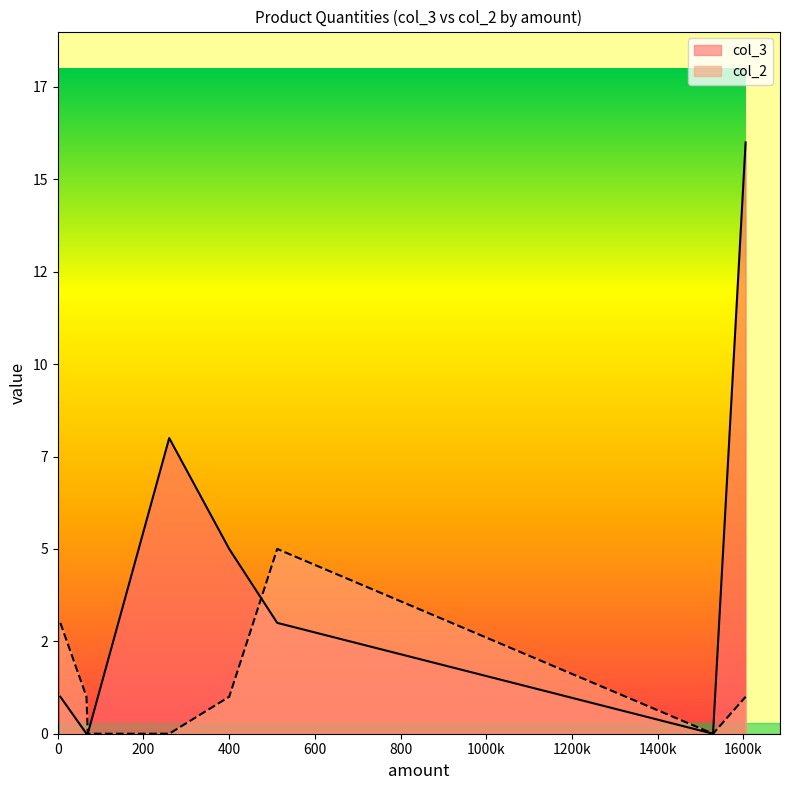

What is the maximum value shown in the chart?

16